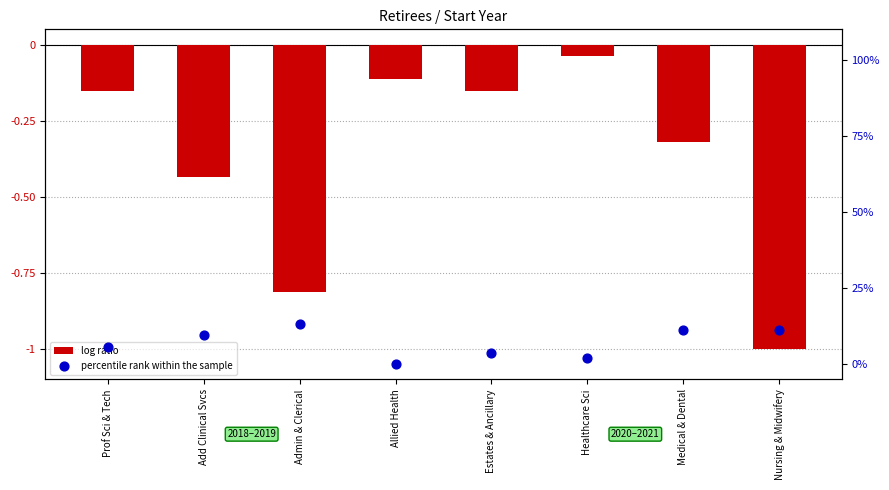

At how many categories does at least one series exceed 2?

6